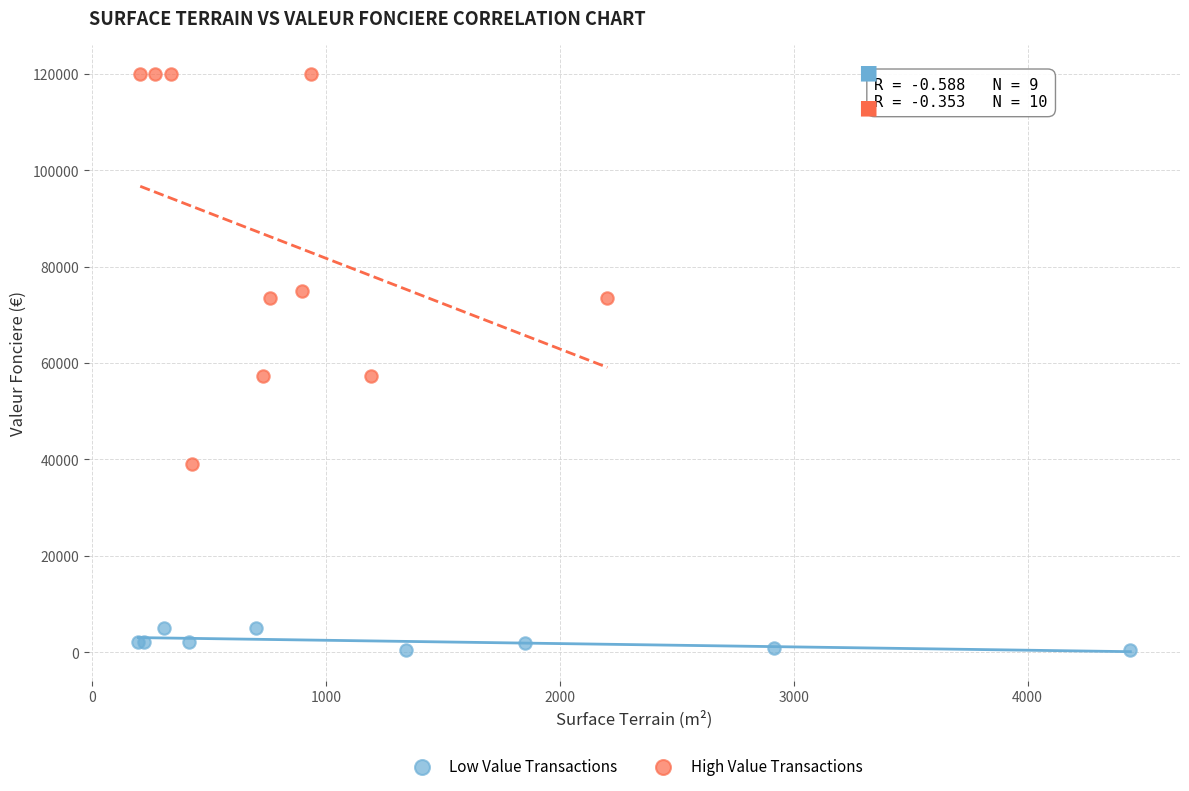

Which series has the widest spread of Y values?

High Value Transactions